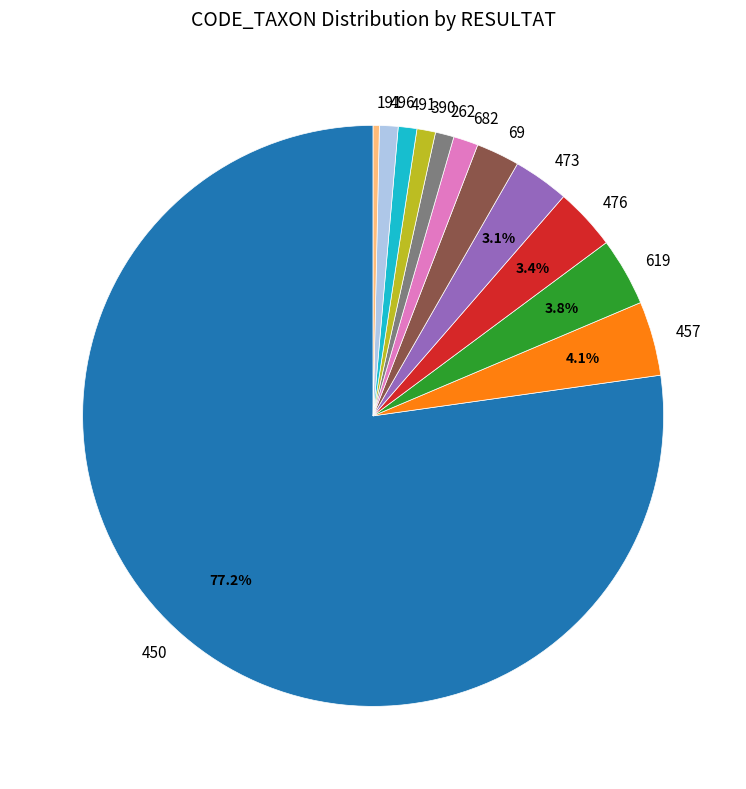

Which category accounts for the majority?

450